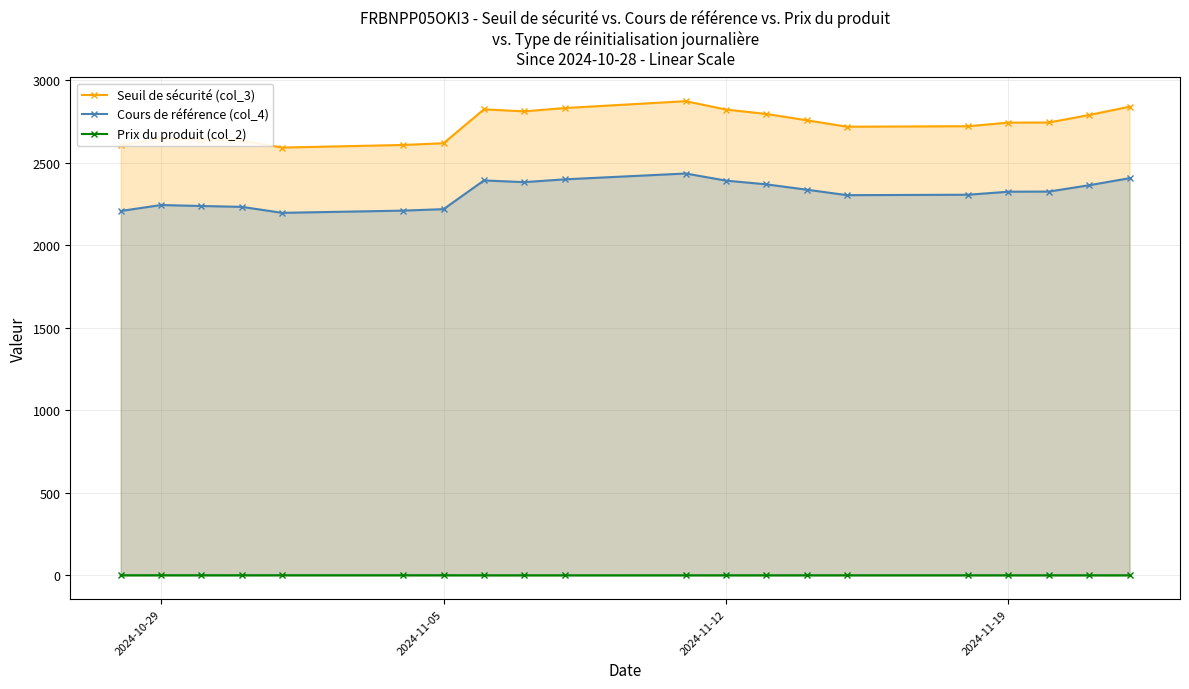

What is the lowest value of the Seuil de sécurité (col_3) series?

2592.1